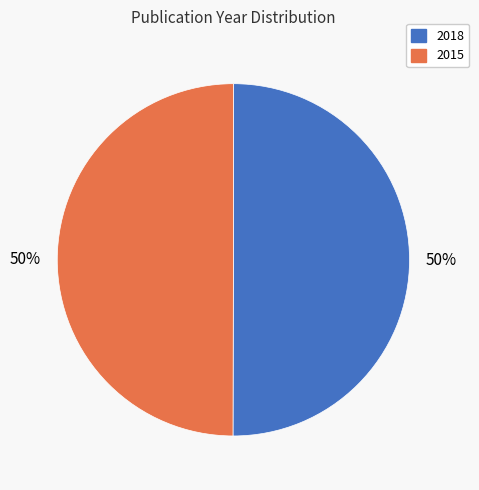

Combined, do 2018 and 2015 account for over 50%?

Yes